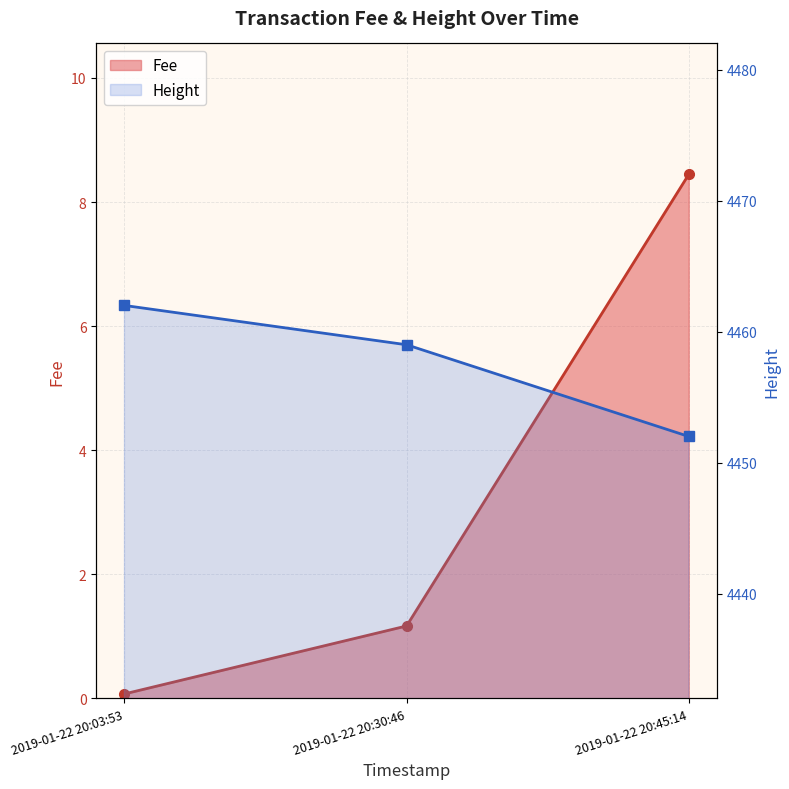

Which series has the largest range (max minus min)?

Height